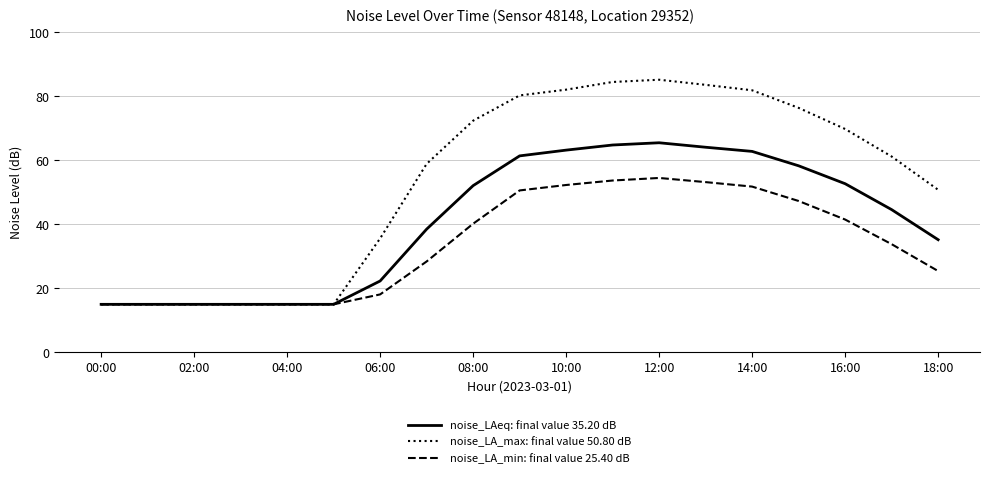

Which series has the widest spread of values?

noise_LA_max: final value 50.80 dB